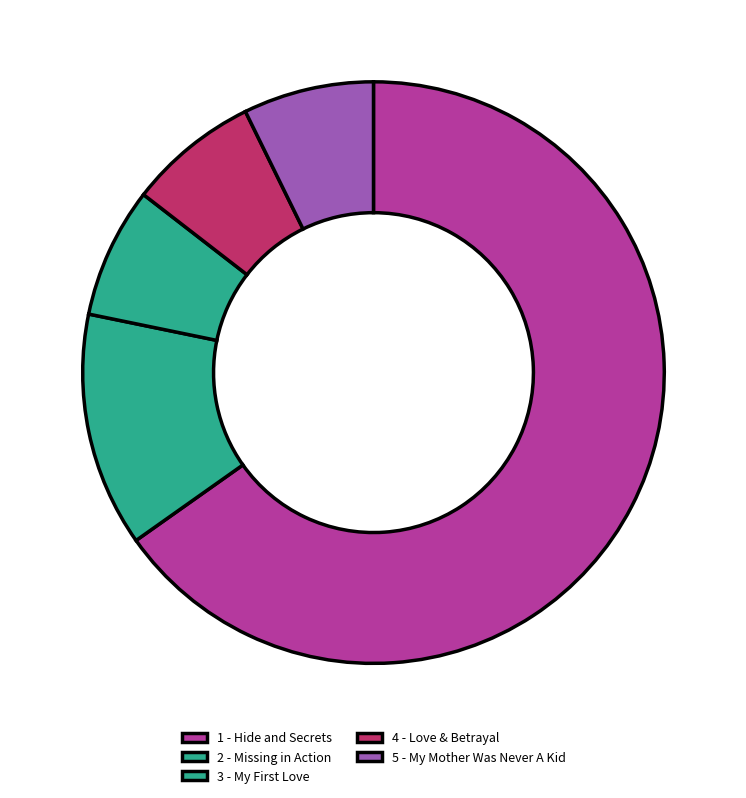

How many slices are in this pie chart?

5